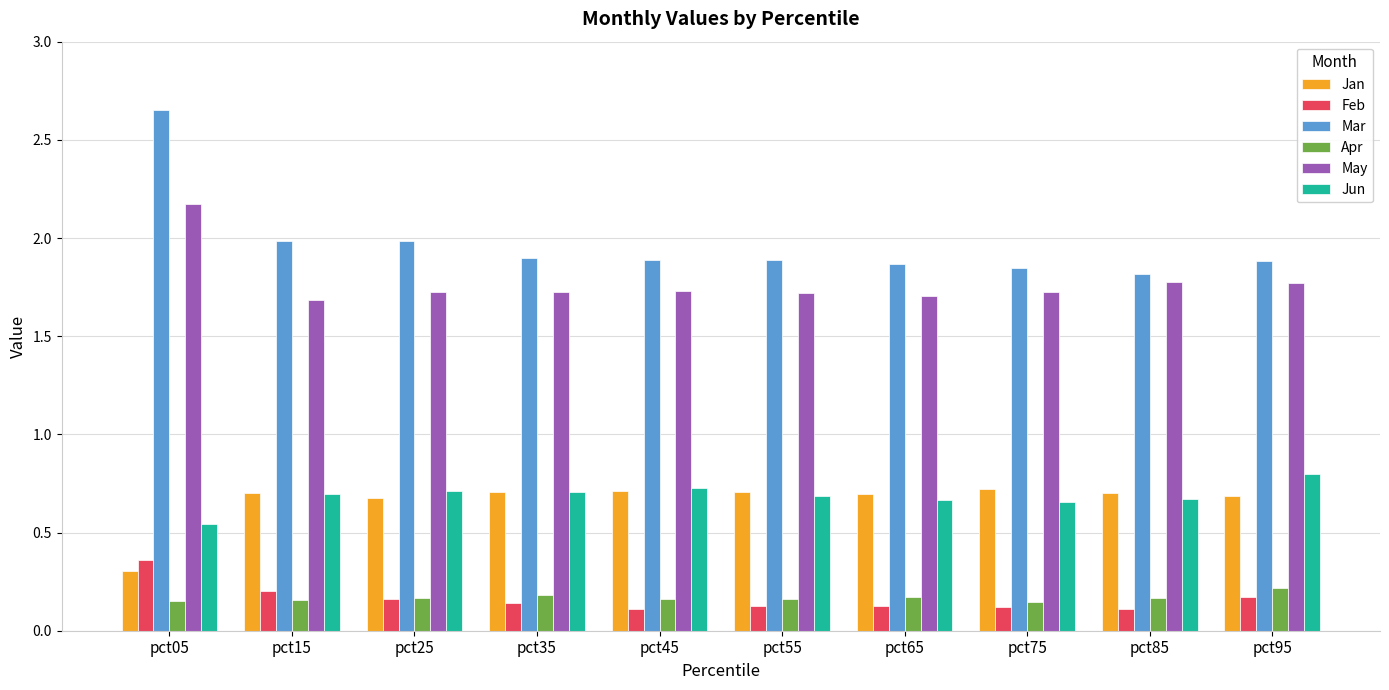

Is it true that Jun equals 0.7 at pct55?

True